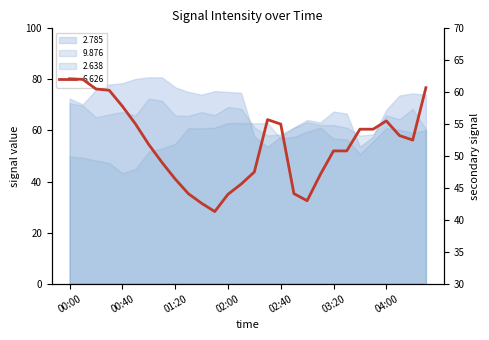

What is the difference between the maximum and second lowest values in the 2.785 series?

27.2